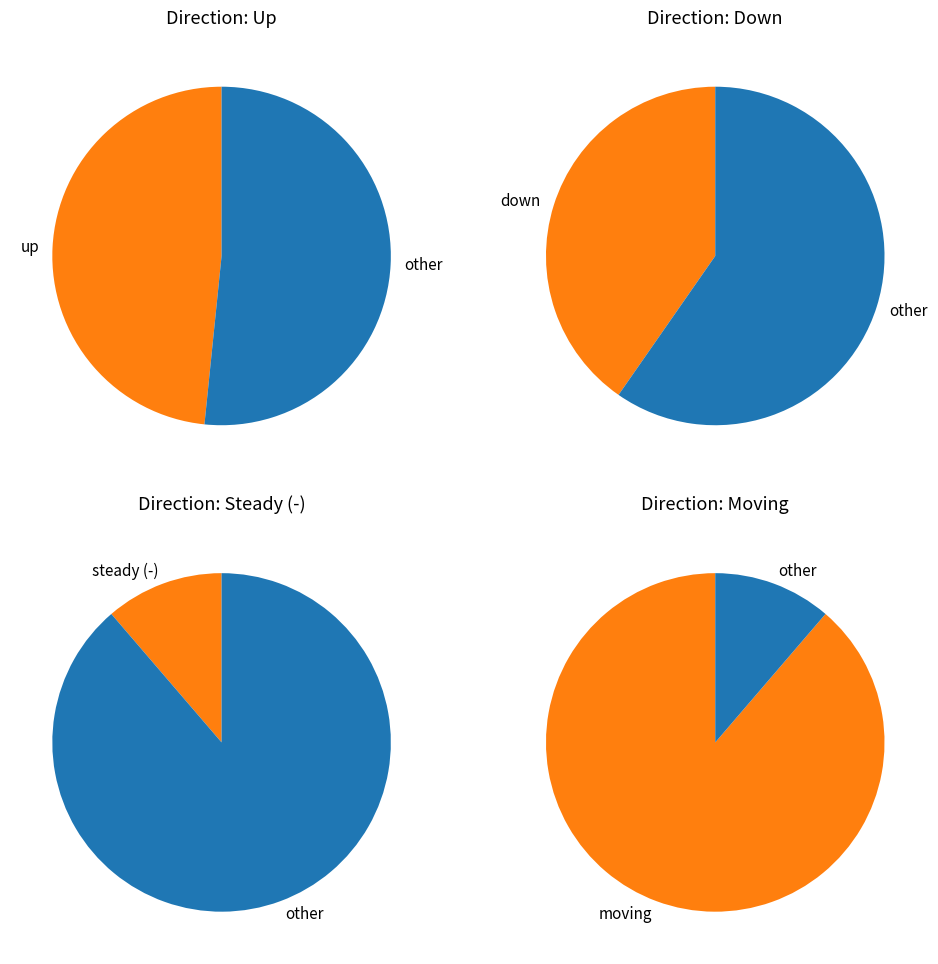

To the nearest percent, what percentage of the pie is 2?

11%